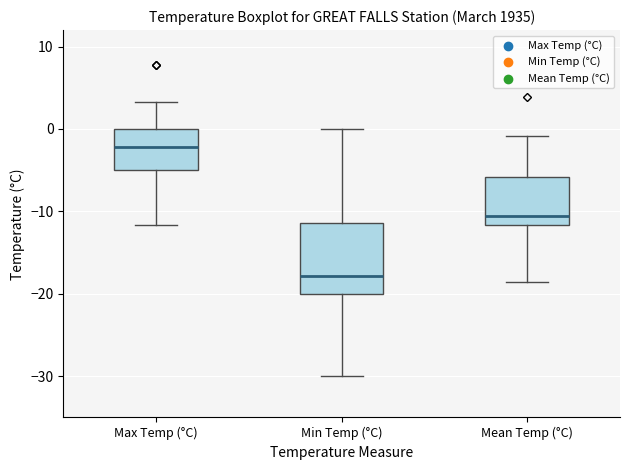

Reading left to right, read every box against the y-axis: the position of its median line, the range the box covers, and the ends of its whiskers. The values are not printed on the chart, so give them approximately, as read against the axis.

Max Temp (°C): median -2, box -5 to 0, whiskers -12 to 3
Min Temp (°C): median -18, box -20 to -11, whiskers -30 to 0
Mean Temp (°C): median -11, box -12 to -6, whiskers -19 to -1